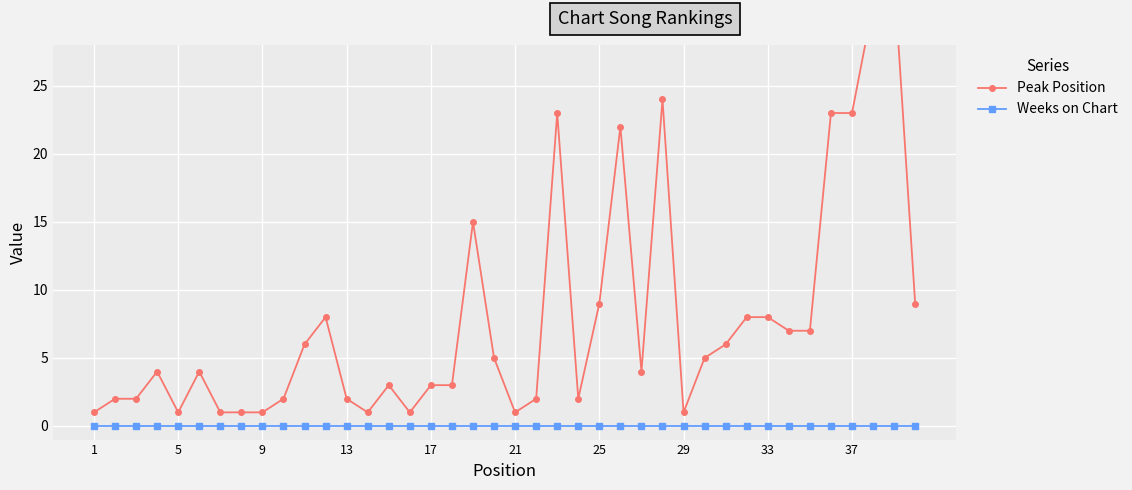

Reading right to left, what are all the values shown in this chart?

Peak Position: 9	33	31	23	23	7	7	8	8	6	5	1	24	4	22	9	2	23	2	1	5	15	3	3	1	3	1	2	8	6	2	1	1	1	4	1	4	2	2	1
Weeks on Chart: 0	0	0	0	0	0	0	0	0	0	0	0	0	0	0	0	0	0	0	0	0	0	0	0	0	0	0	0	0	0	0	0	0	0	0	0	0	0	0	0